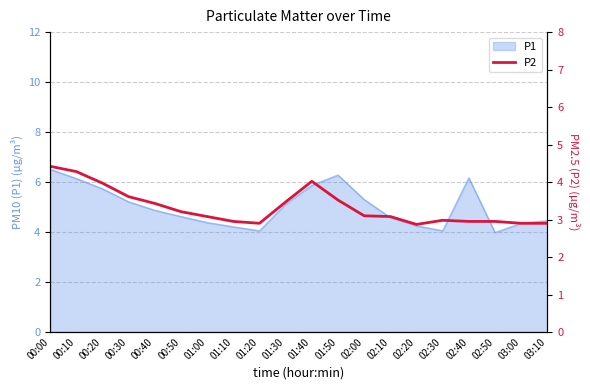

The chart shows a value of 2.0 at 00:50. True or false?

False